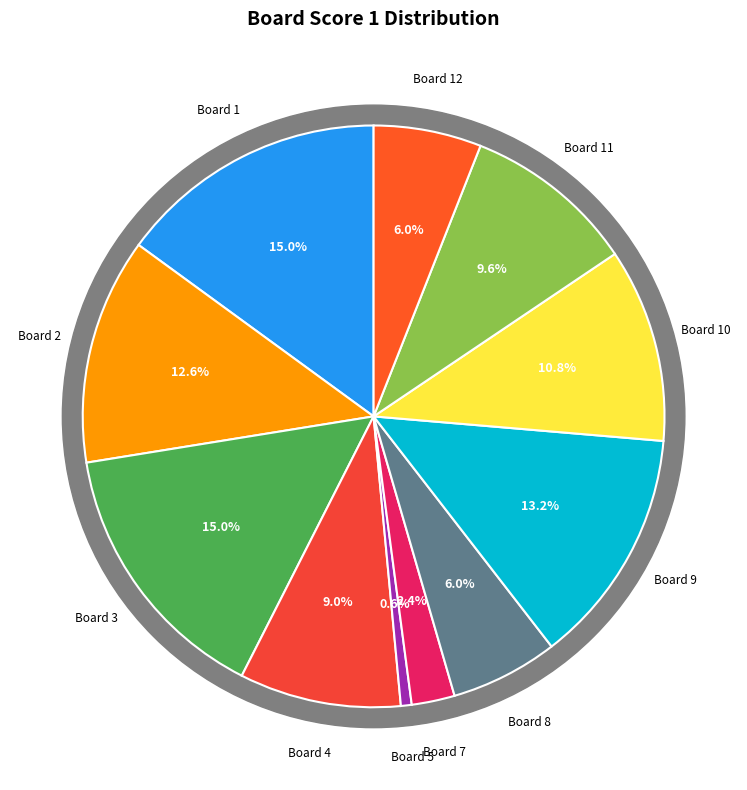

What is the ratio of the value at Board 10 to the value at Board 7?

4.5